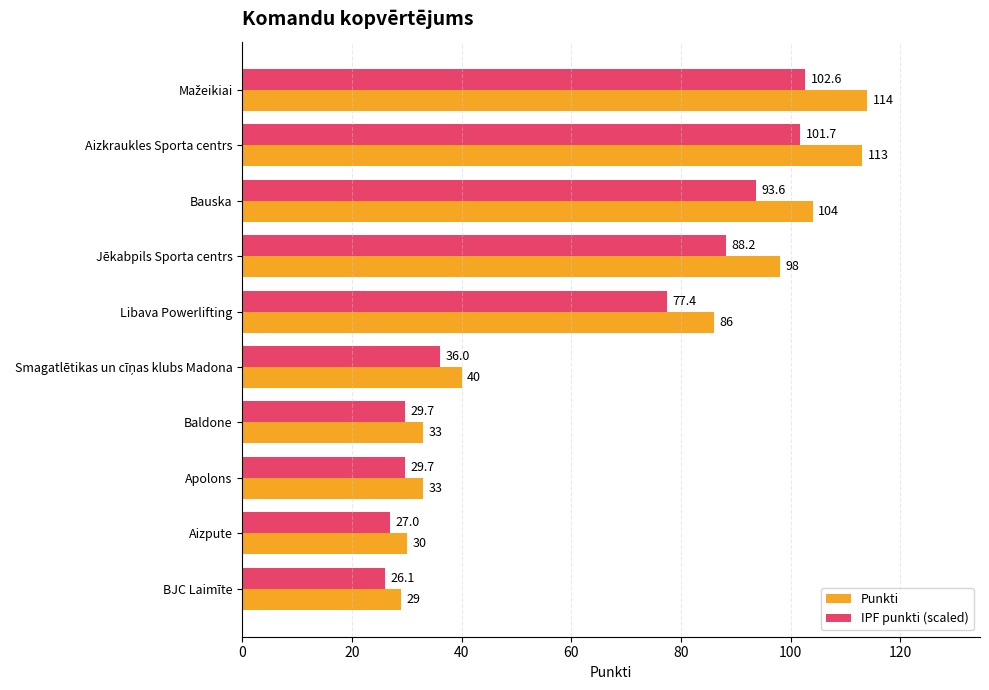

At which label is Punkti closest to 71?

Libava Powerlifting